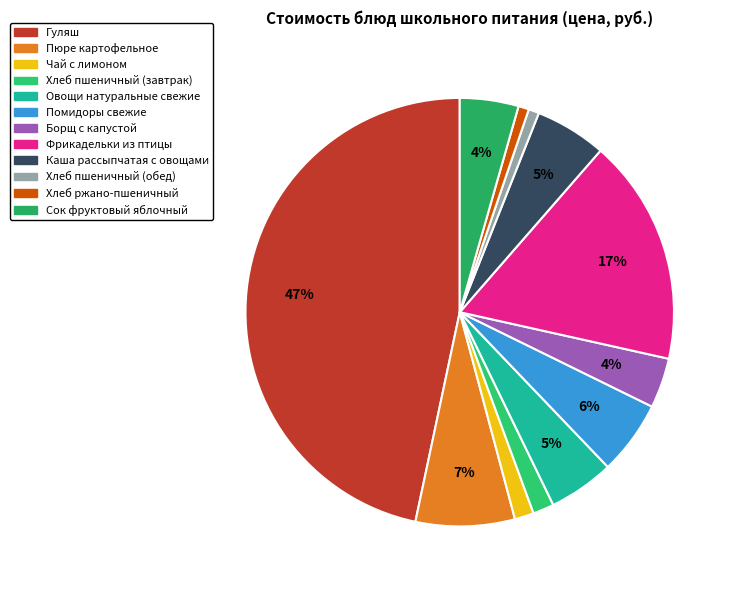

Rank the categories by value from lowest to highest.

Хлеб пшеничный (обед), Хлеб ржано-пшеничный, Чай с лимоном, Хлеб пшеничный (завтрак), Борщ с капустой, Сок фруктовый яблочный, Овощи натуральные свежие, Каша рассыпчатая с овощами, Помидоры свежие, Пюре картофельное, Фрикадельки из птицы, Гуляш